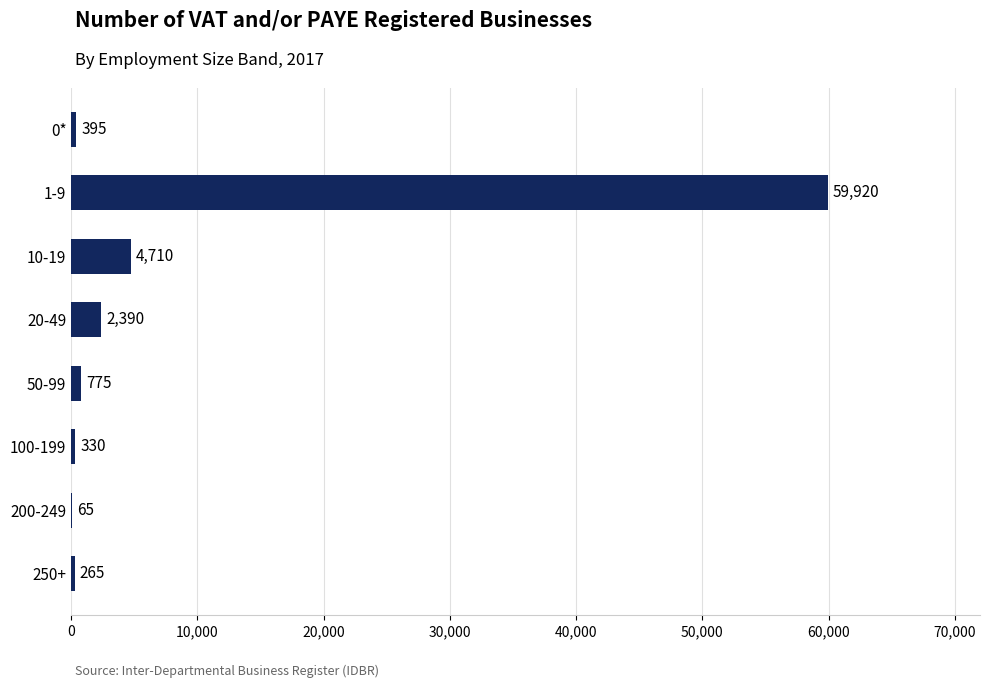

Is it true that the value at 100-199 is 330?

True